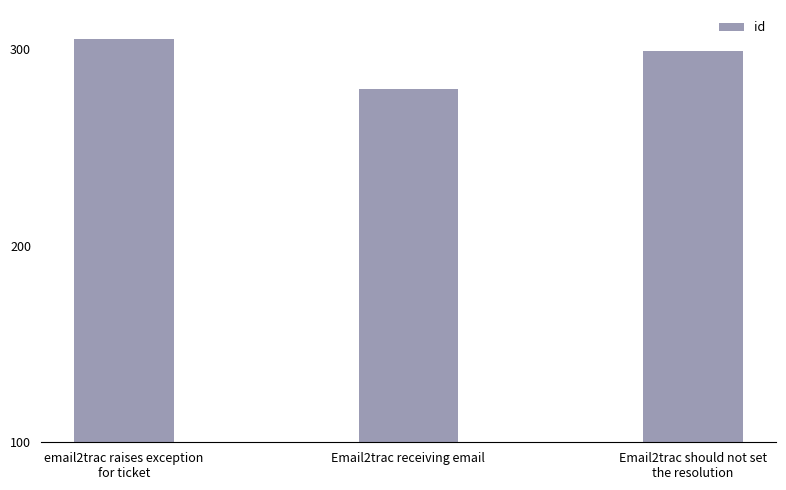

Is it true that the value at Email2trac receiving email is 152?

False